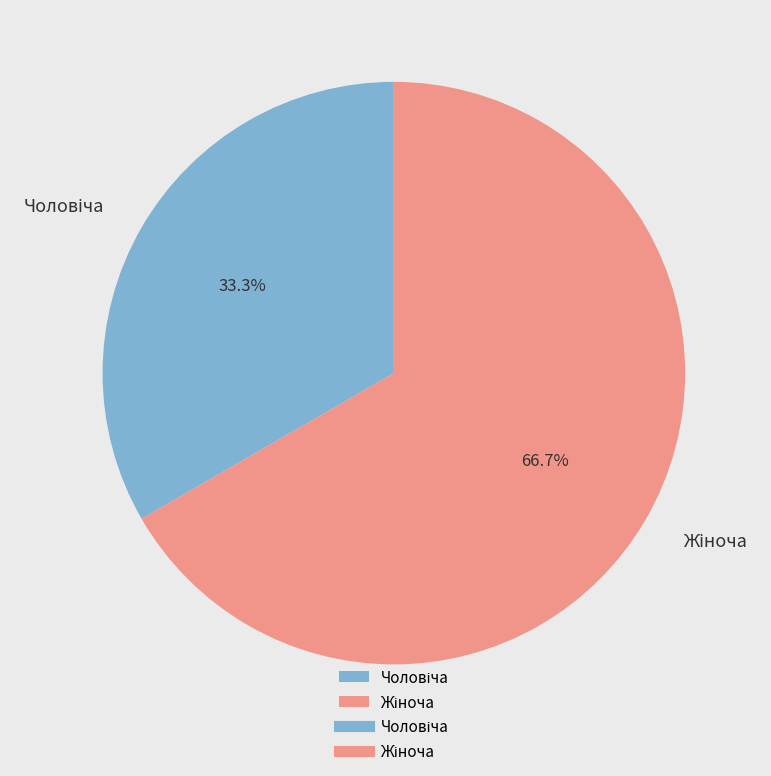

How many segments does this pie chart have?

2